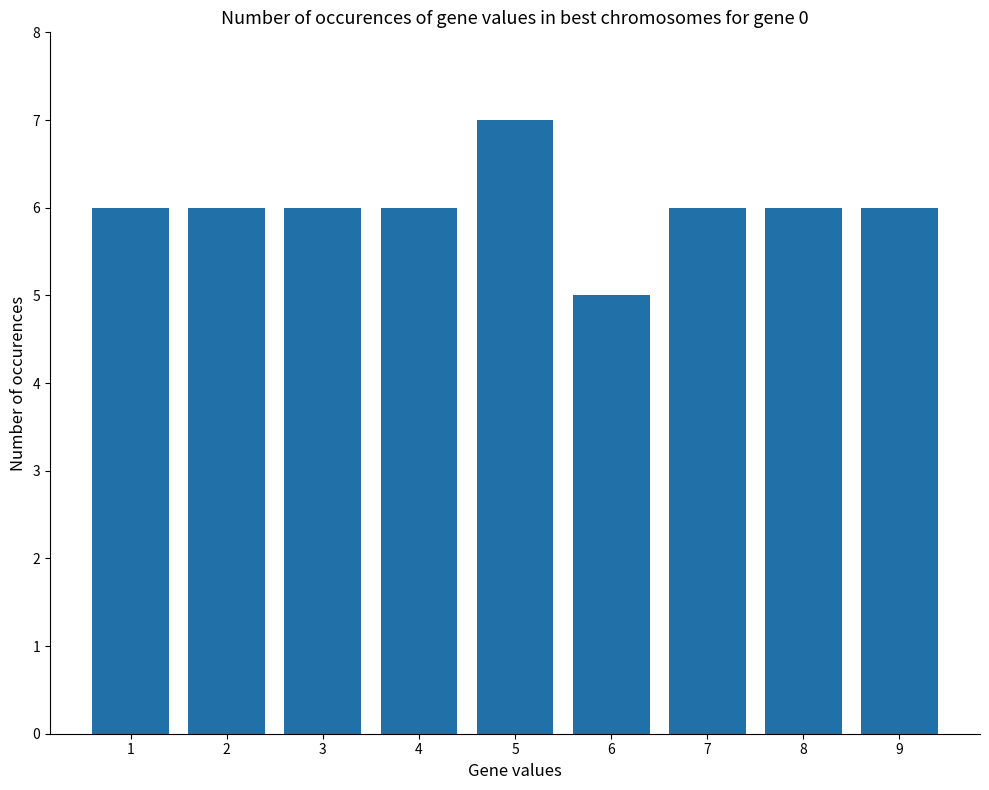

What is the maximum value shown in the chart?

7